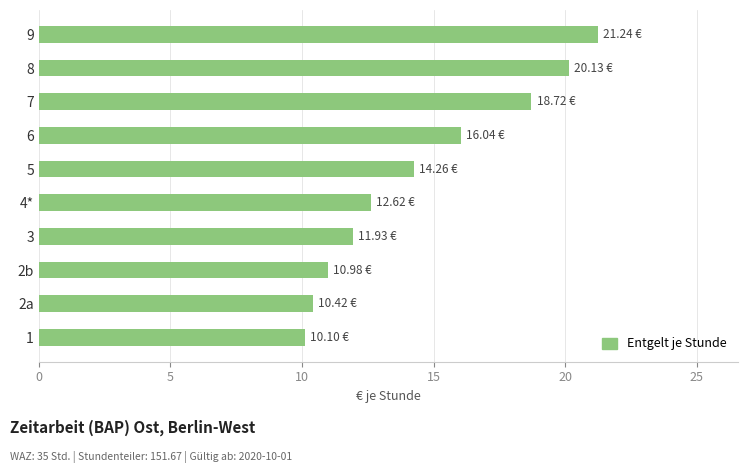

Which has a higher value, 2a or 8?

8